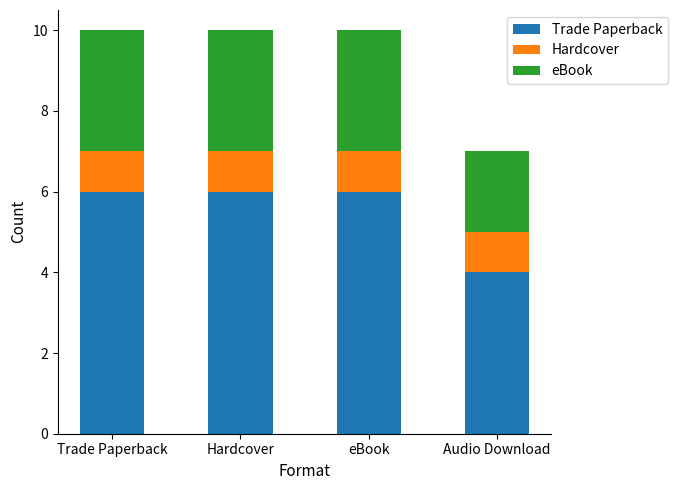

Reading left to right, transcribe the values for Trade Paperback.

Trade Paperback=6	Hardcover=6	eBook=6	Audio Download=4